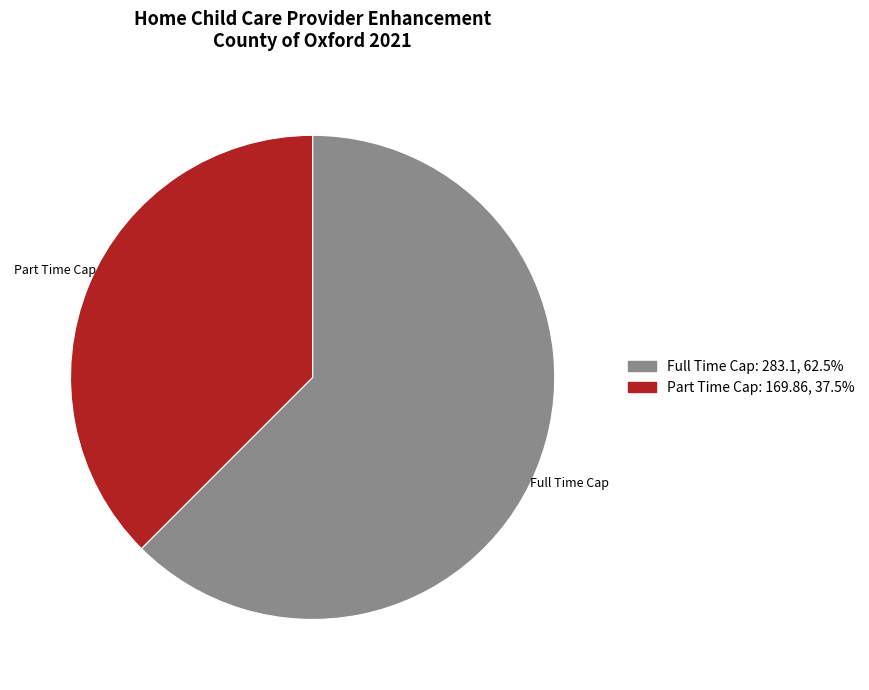

Is the sum of Part Time Cap and Full Time Cap greater than half?

Yes